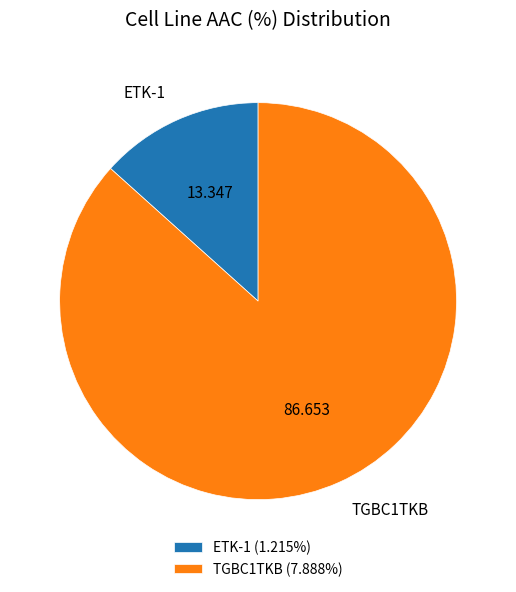

How many slices are in this pie chart?

2